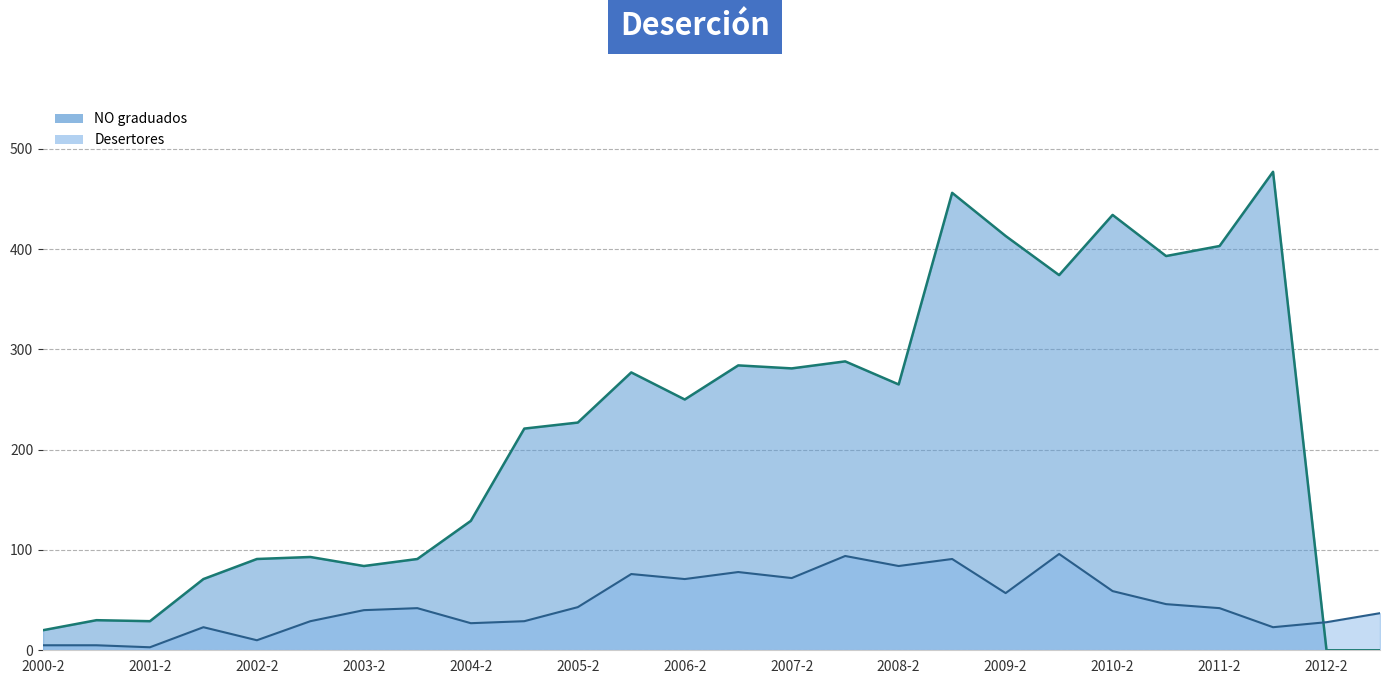

What position from the right is 2001-2?

24